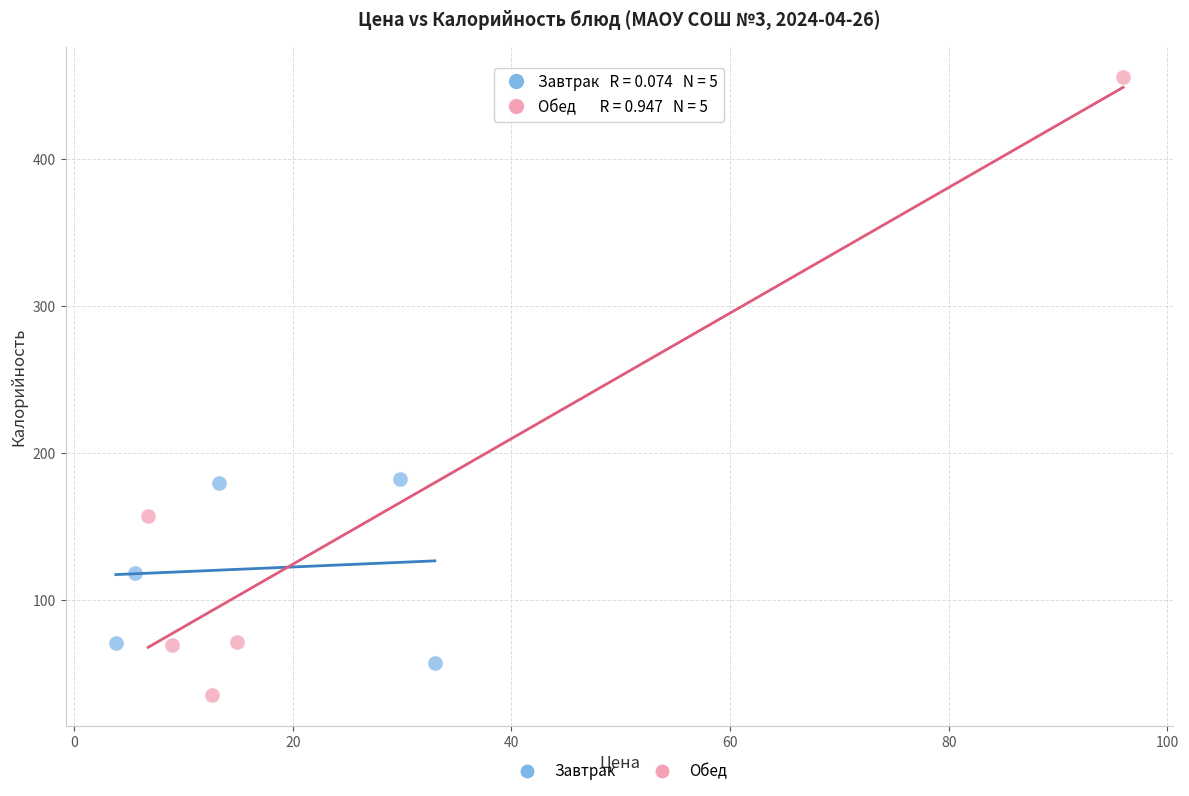

Which series reaches the maximum Y coordinate?

Обед